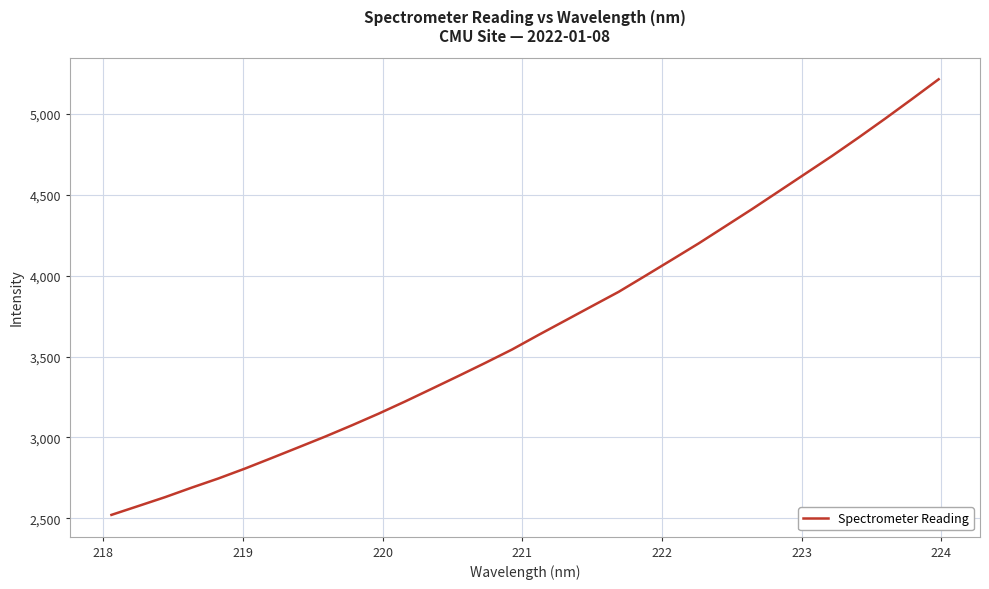

True or false: the data has more than 2 interior local peaks.

False